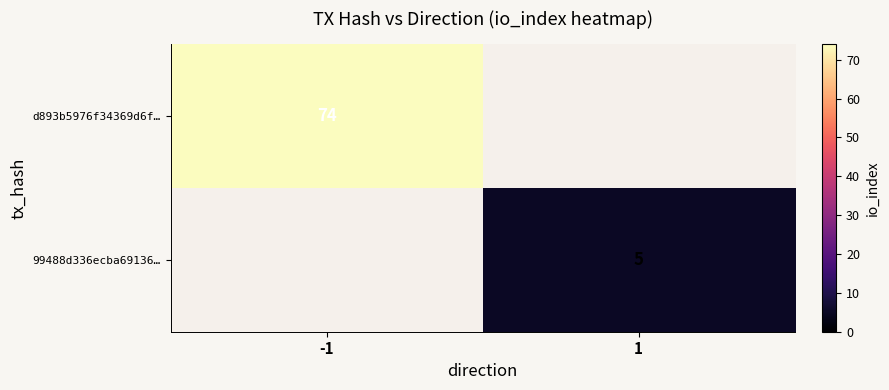

The d893b5976f34369d6f… series shows 47 at -1. True or false?

False